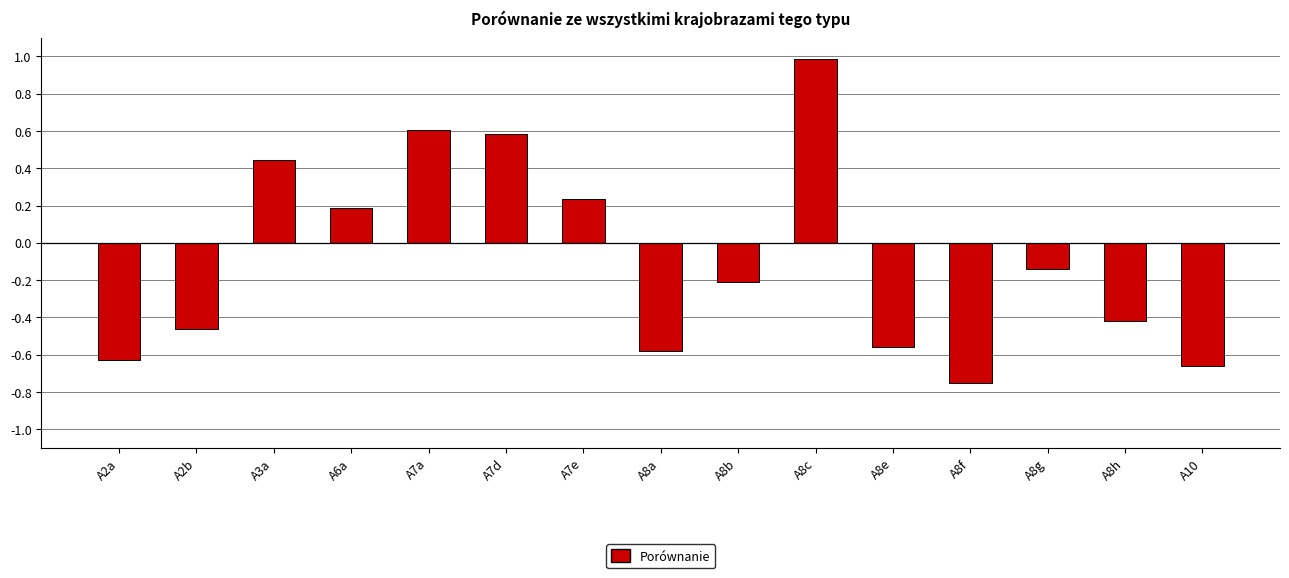

What is the difference between the second highest and second lowest values?

1.3